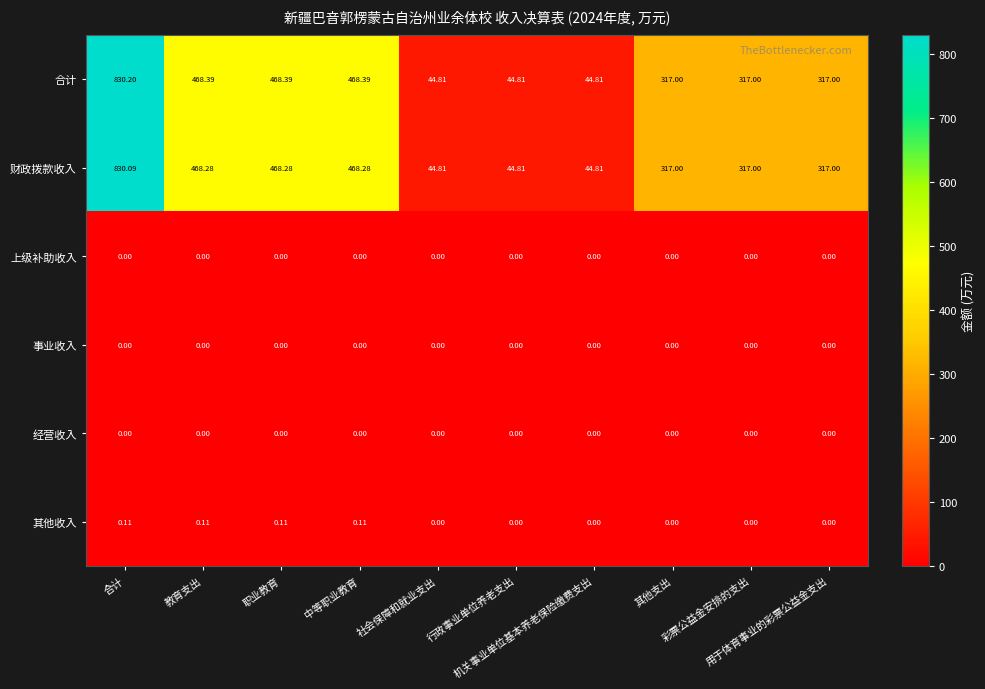

Reading right to left, list all the values displayed in this chart.

合计: 用于体育事业的彩票公益金支出=317.0	彩票公益金安排的支出=317.0	其他支出=317.0	机关事业单位基本养老保险缴费支出=44.8	行政事业单位养老支出=44.8	社会保障和就业支出=44.8	中等职业教育=468.4	职业教育=468.4	教育支出=468.4	合计=830.2
财政拨款收入: 用于体育事业的彩票公益金支出=317.0	彩票公益金安排的支出=317.0	其他支出=317.0	机关事业单位基本养老保险缴费支出=44.8	行政事业单位养老支出=44.8	社会保障和就业支出=44.8	中等职业教育=468.3	职业教育=468.3	教育支出=468.3	合计=830.1
上级补助收入: 用于体育事业的彩票公益金支出=0.0	彩票公益金安排的支出=0.0	其他支出=0.0	机关事业单位基本养老保险缴费支出=0.0	行政事业单位养老支出=0.0	社会保障和就业支出=0.0	中等职业教育=0.0	职业教育=0.0	教育支出=0.0	合计=0.0
事业收入: 用于体育事业的彩票公益金支出=0.0	彩票公益金安排的支出=0.0	其他支出=0.0	机关事业单位基本养老保险缴费支出=0.0	行政事业单位养老支出=0.0	社会保障和就业支出=0.0	中等职业教育=0.0	职业教育=0.0	教育支出=0.0	合计=0.0
经营收入: 用于体育事业的彩票公益金支出=0.0	彩票公益金安排的支出=0.0	其他支出=0.0	机关事业单位基本养老保险缴费支出=0.0	行政事业单位养老支出=0.0	社会保障和就业支出=0.0	中等职业教育=0.0	职业教育=0.0	教育支出=0.0	合计=0.0
其他收入: 用于体育事业的彩票公益金支出=0.0	彩票公益金安排的支出=0.0	其他支出=0.0	机关事业单位基本养老保险缴费支出=0.0	行政事业单位养老支出=0.0	社会保障和就业支出=0.0	中等职业教育=0.1	职业教育=0.1	教育支出=0.1	合计=0.1